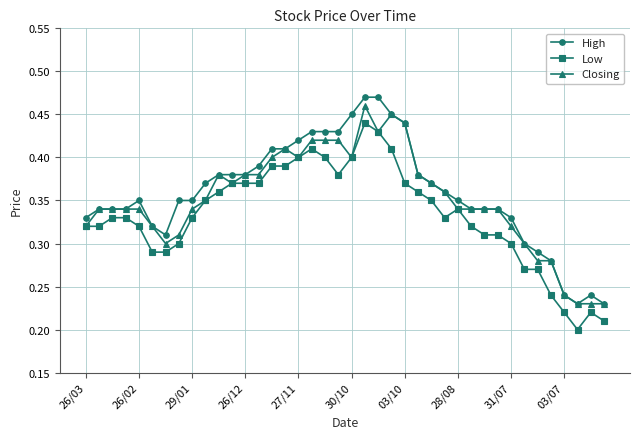

How many lines are shown in the chart?

3